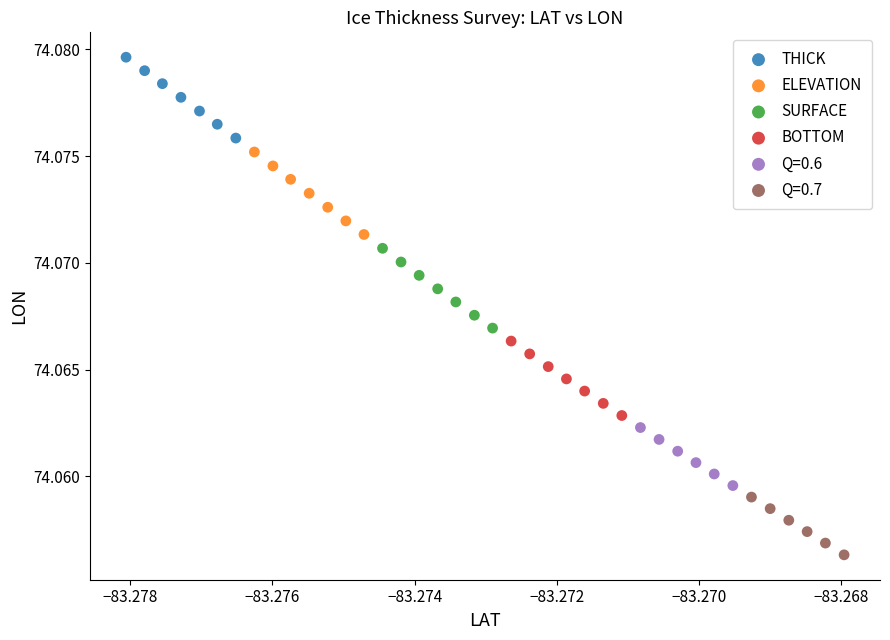

Which series reaches the minimum Y coordinate?

Q=0.7